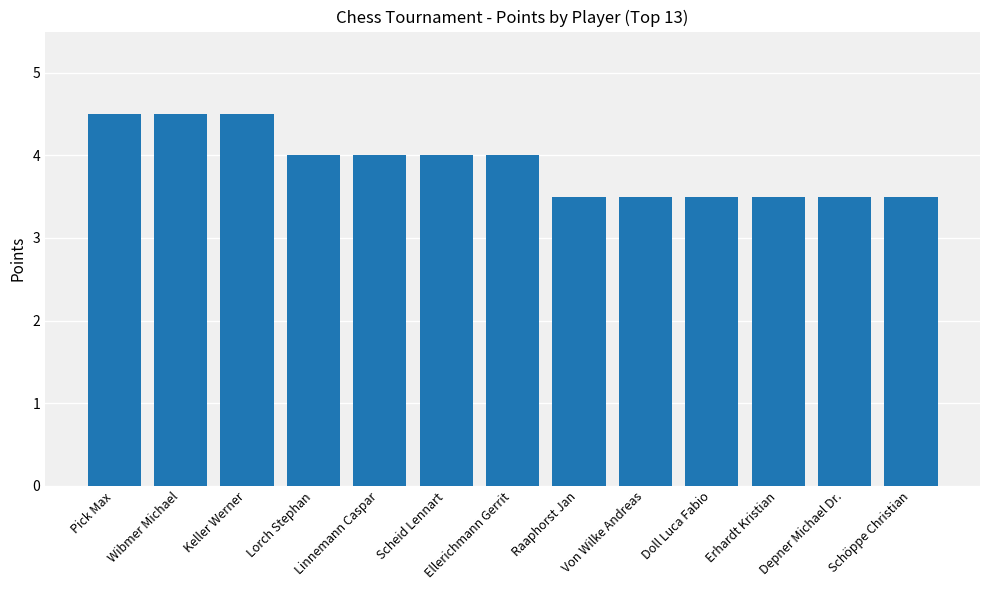

Count the number of categories in the chart.

13